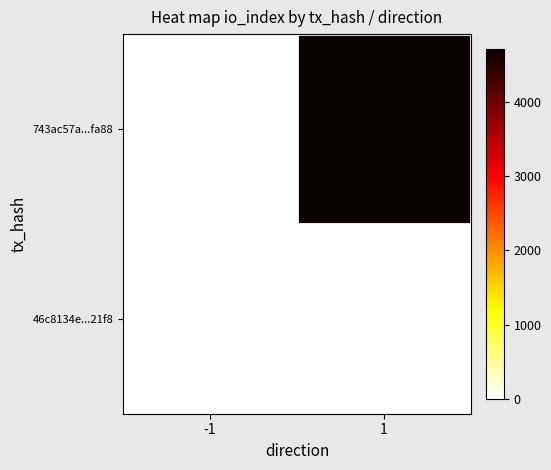

How many data points does each series have?

2